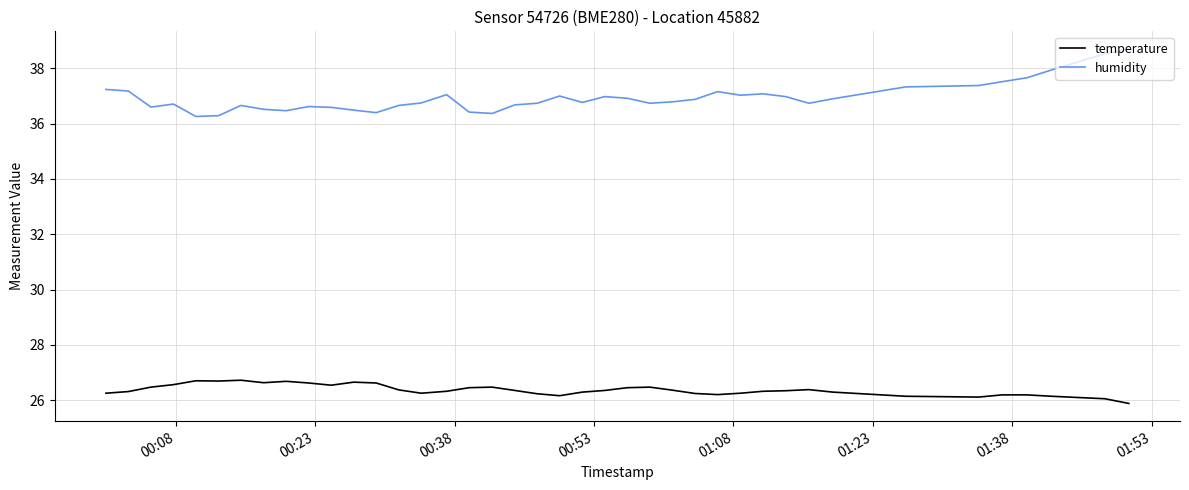

Which series has the largest total across all categories?

humidity